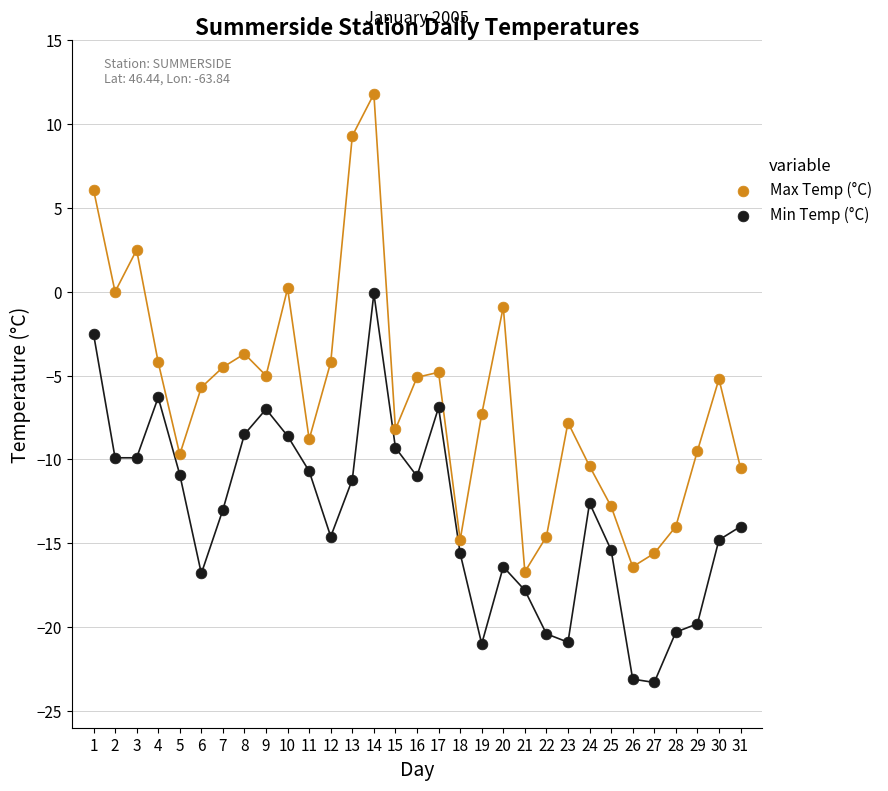

In the Max Temp (°C) series, what Y value is closest to -2?

-0.9